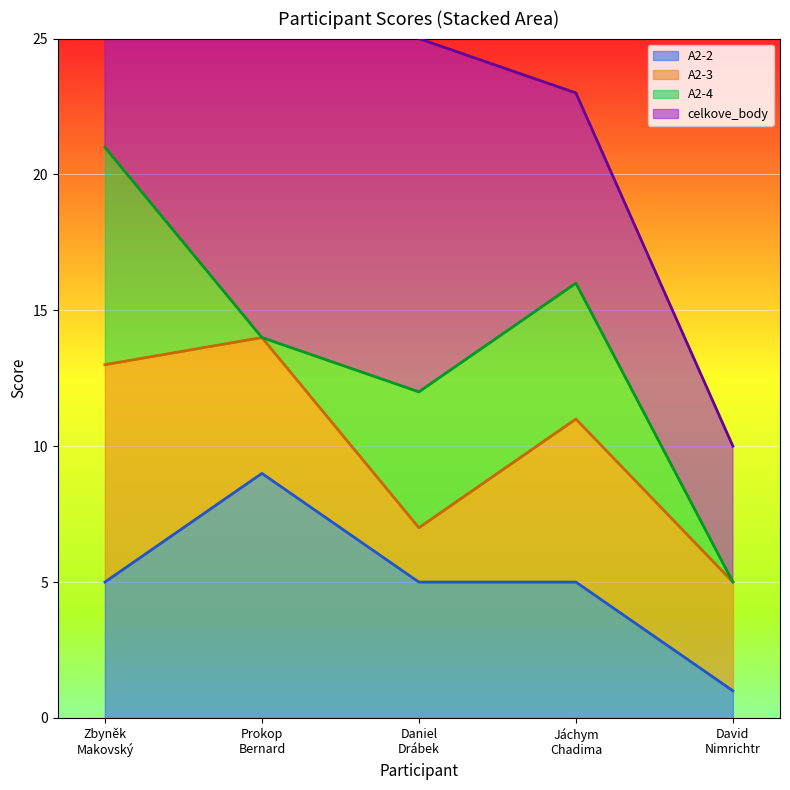

What is the average value of the celkove_body series?

13